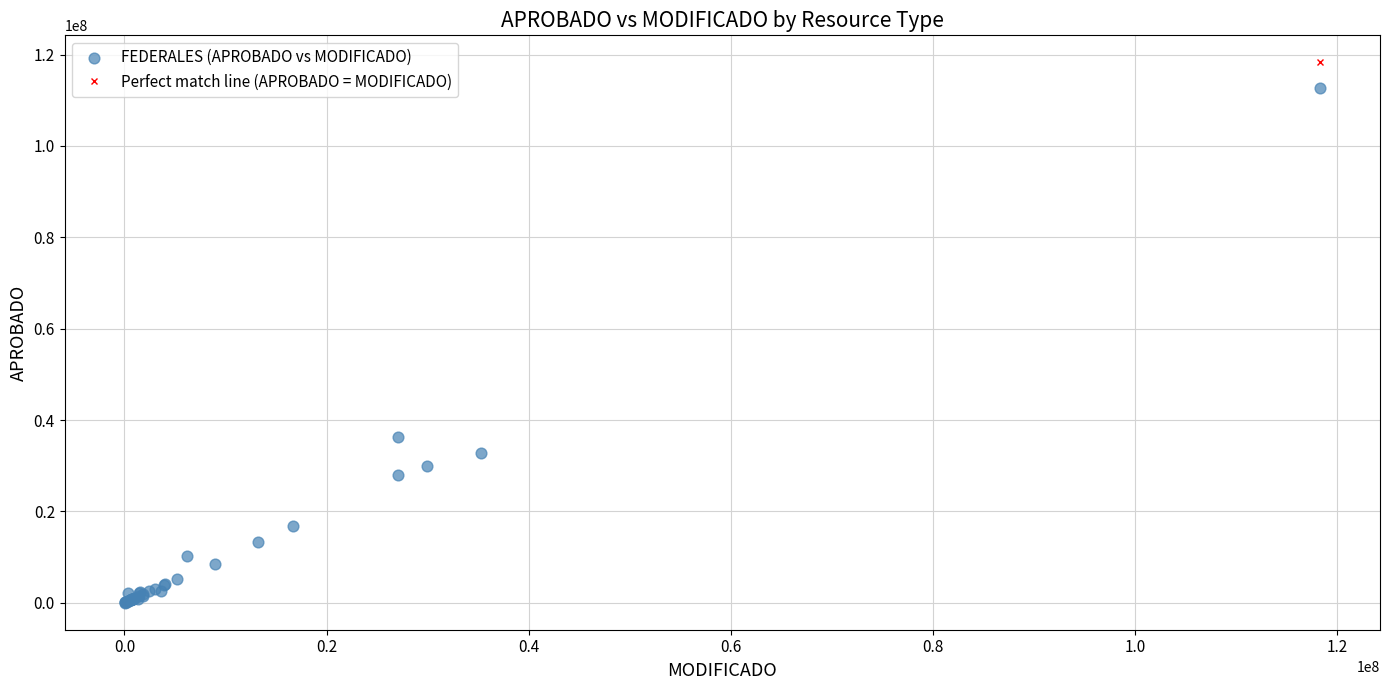

What Y value in the scatter plot is closest to 56348898?

36313000.0